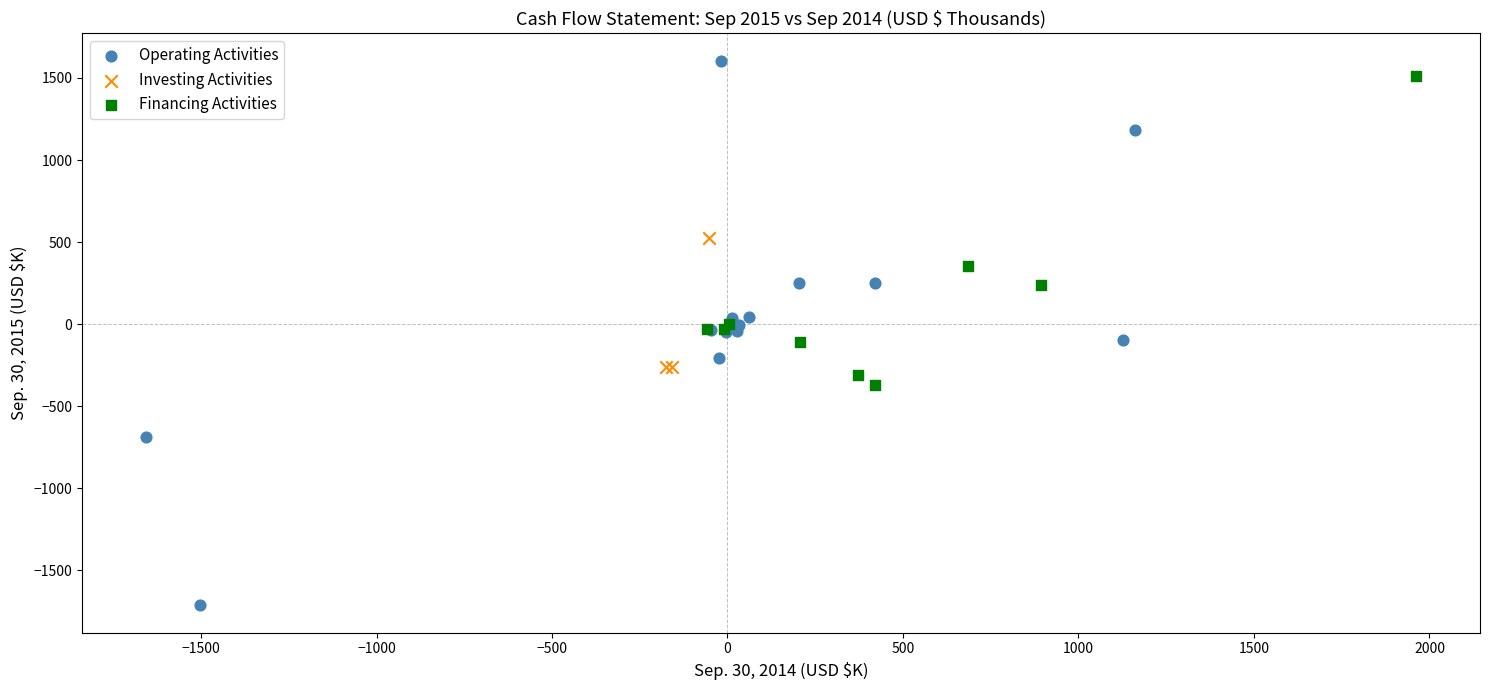

Which series has the widest spread of Y values?

Operating Activities